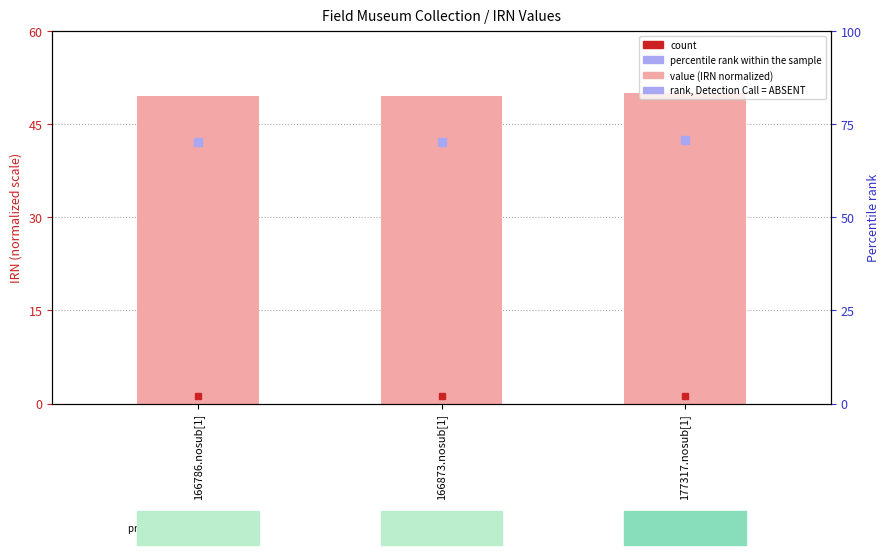

What is the value of the 3rd bar from the left?

50.0